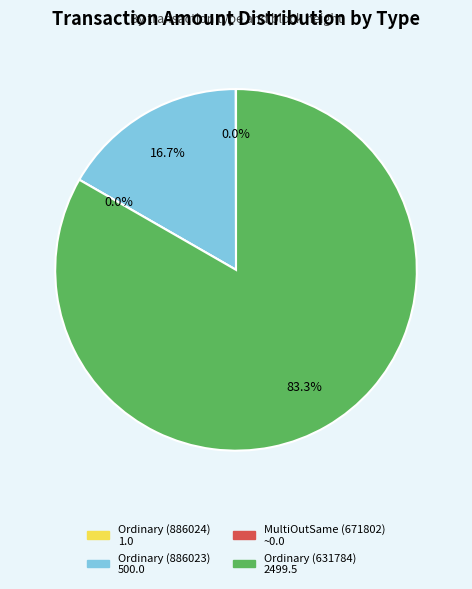

The Ordinary Payment (631784) slice represents 95% of the pie. True or false?

False